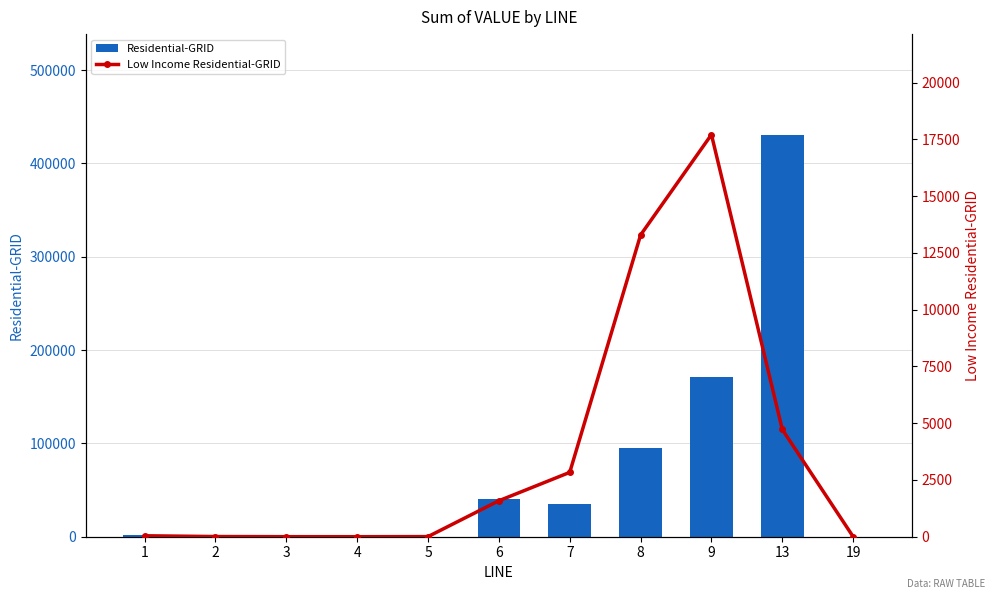

What is the greatest value displayed?

430825